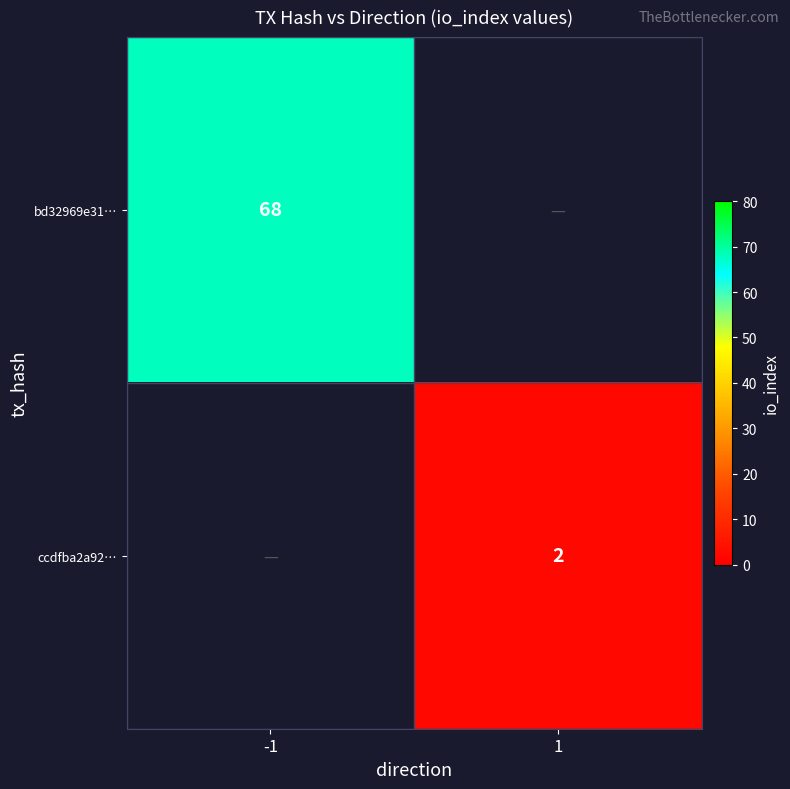

True or false: ccdfba2a92… has a value of 1 at 1.

False